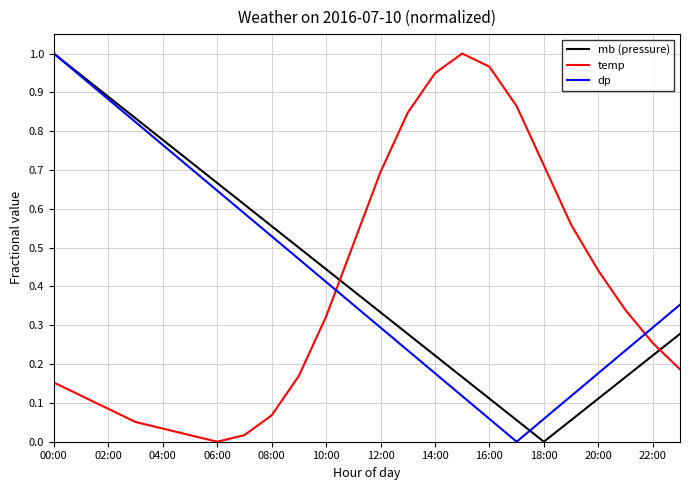

True or false: dp and temp intersect in this chart.

True